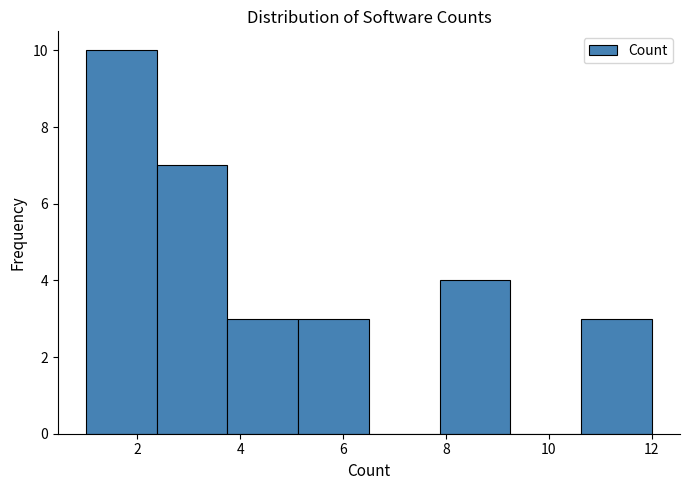

What is the height of the bar covering 5.2 to 6.6 on the x-axis? Neither the bar edges nor the heights are printed on the chart, so give them approximately, as read against the axes.

3